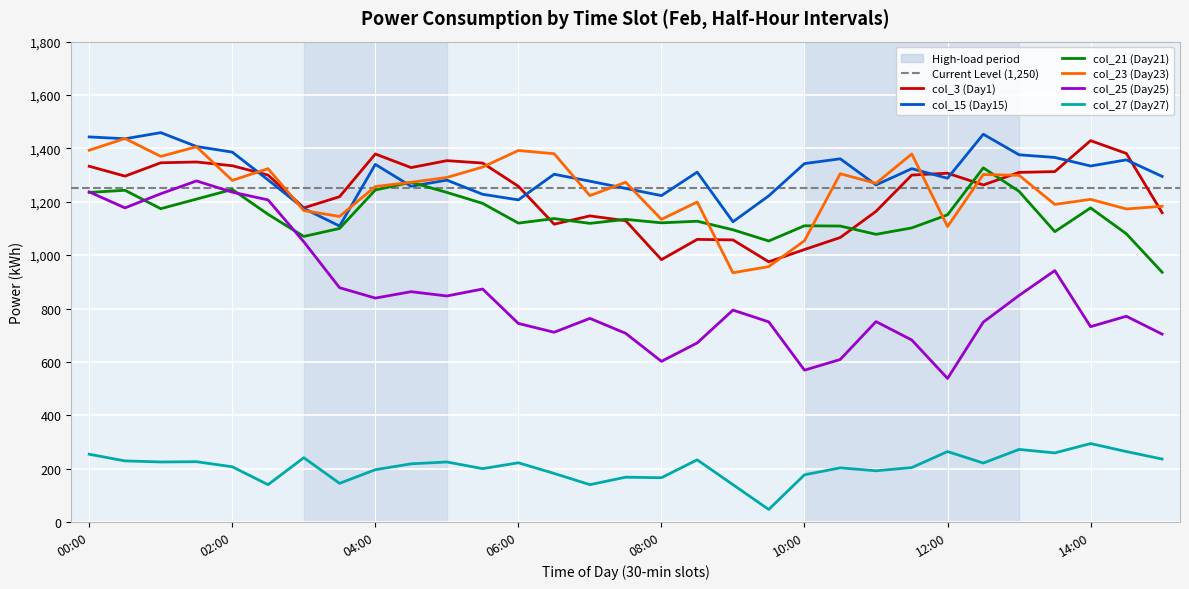

Which series has the largest range (max minus min)?

col_25 (Day25)